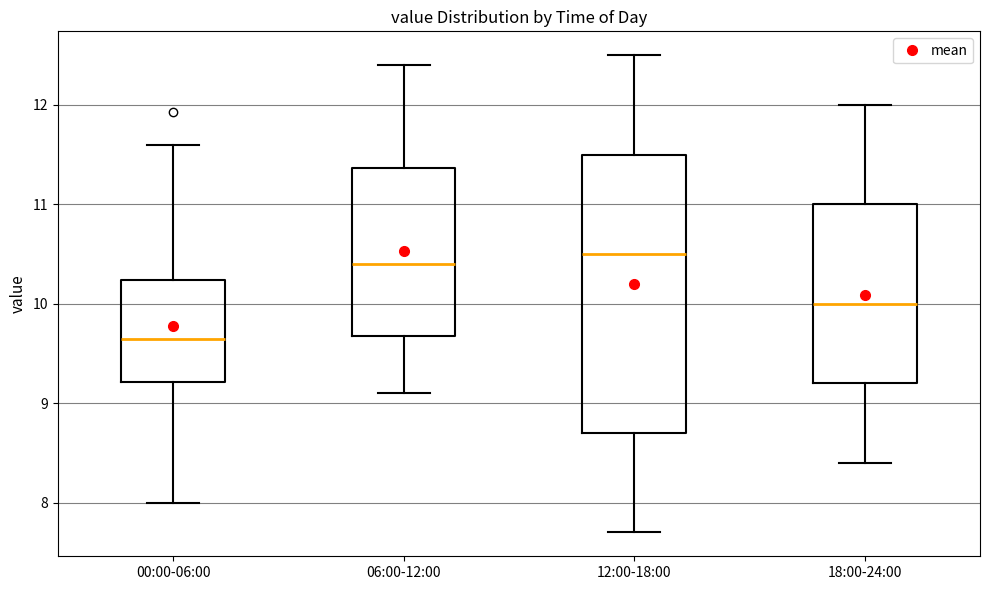

Where does the upper whisker of the box for 00:00-06:00 end on the y-axis? The values are not printed on the chart, so give them approximately, as read against the axis.

11.6